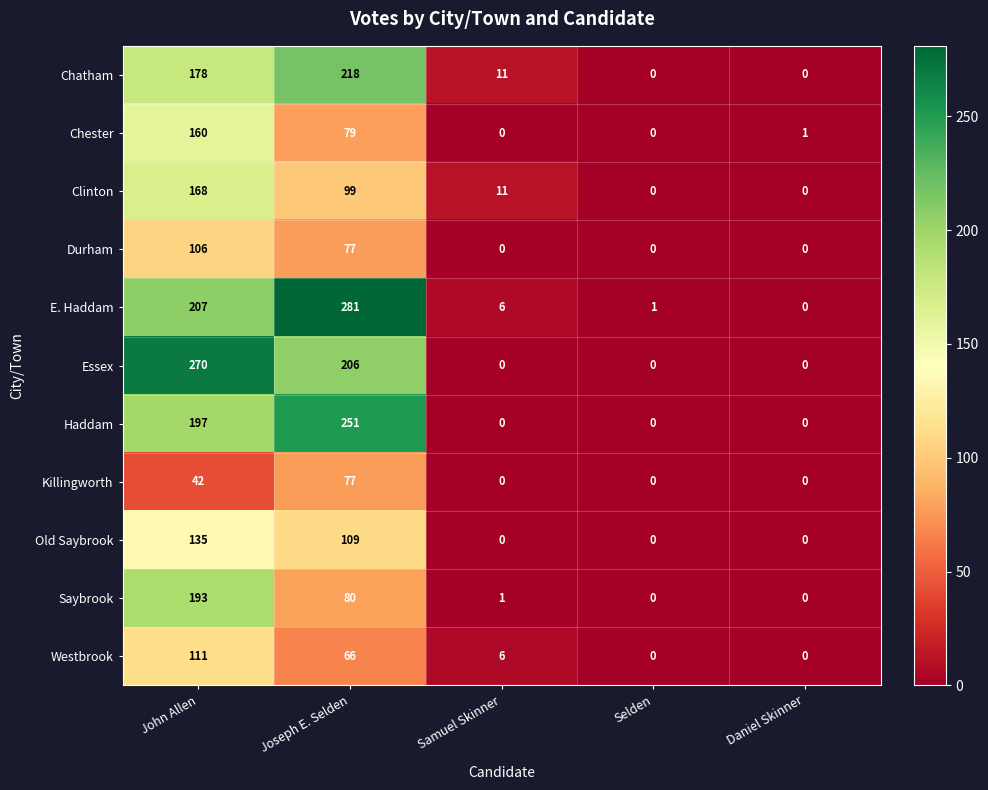

At John Allen, list the series in order from largest to smallest.

Essex, E. Haddam, Haddam, Saybrook, Chatham, Clinton, Chester, Old Saybrook, Westbrook, Durham, Killingworth